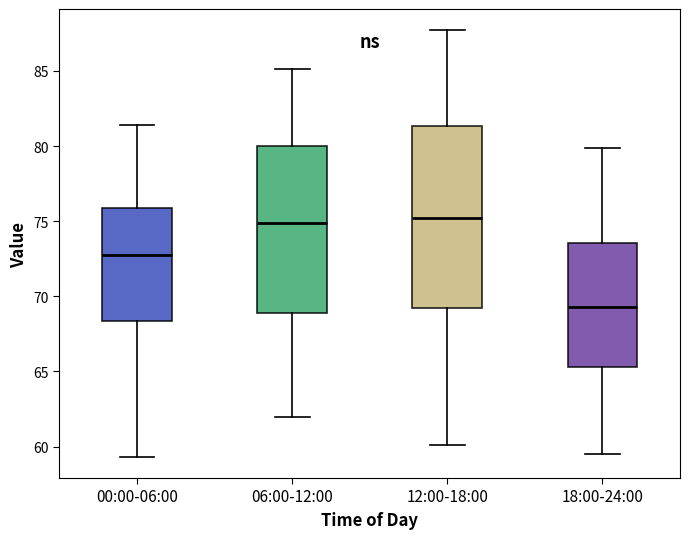

Reading left to right, read every box against the y-axis: the position of its median line, the range the box covers, and the ends of its whiskers. The values are not printed on the chart, so give them approximately, as read against the axis.

00:00-06:00: median 73.0, box 68.5 to 76.0, whiskers 59.5 to 81.5
06:00-12:00: median 75.0, box 69.0 to 80.0, whiskers 62.0 to 85.0
12:00-18:00: median 75.0, box 69.5 to 81.5, whiskers 60.0 to 87.5
18:00-24:00: median 69.5, box 65.5 to 73.5, whiskers 59.5 to 80.0